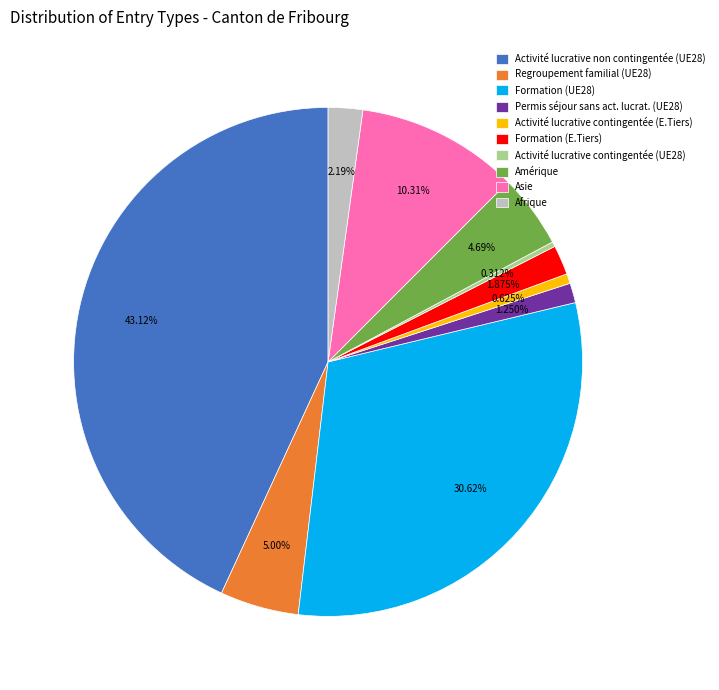

Is there a majority slice in this chart?

No